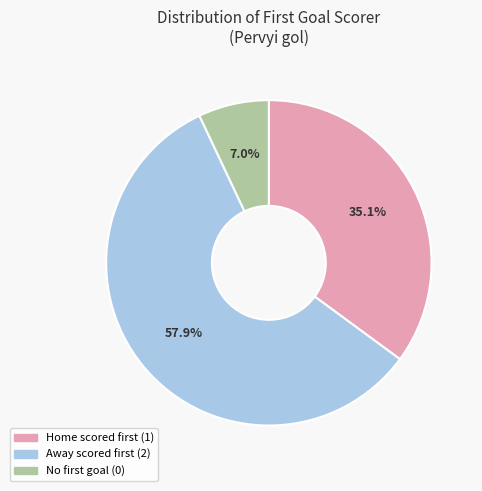

Is there any slice that represents more than half of the pie?

Yes